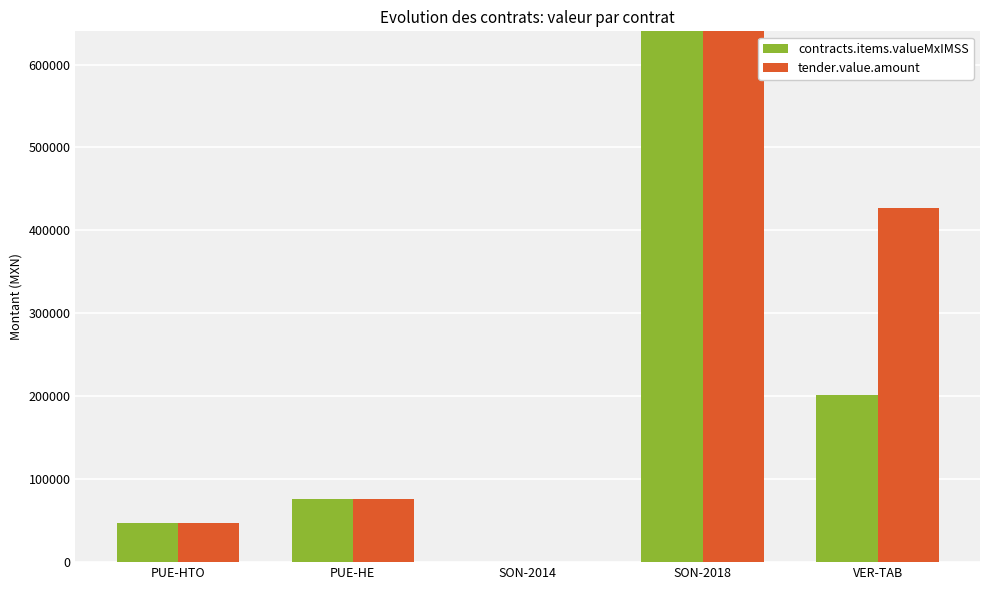

Is it true that tender.value.amount equals 16254.9 at PUE-HTO?

False